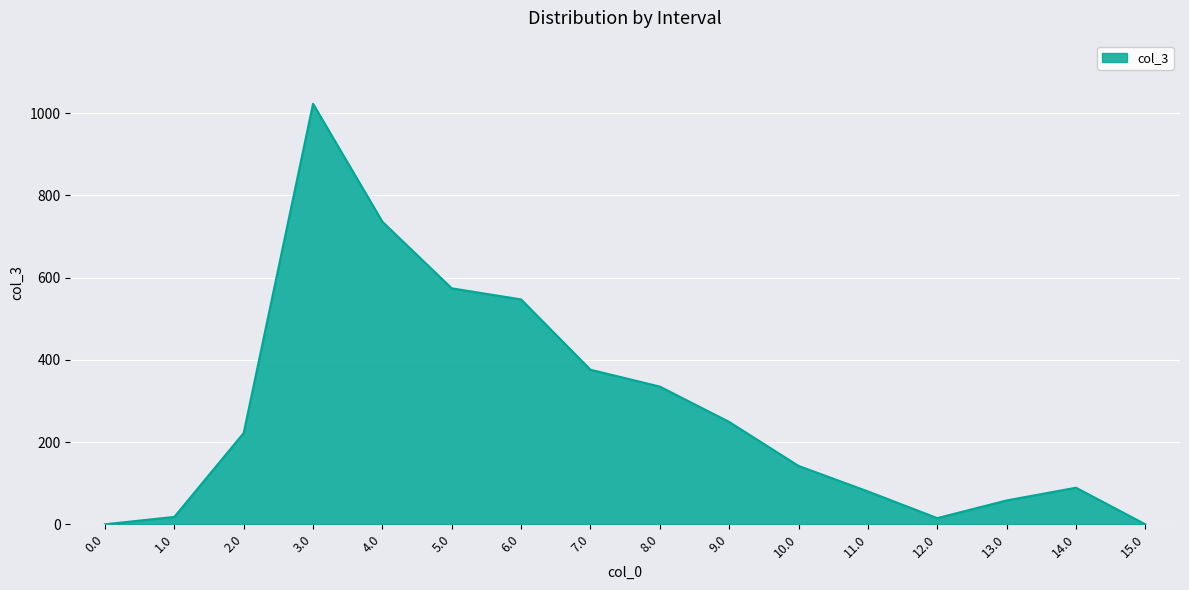

What is the maximum value shown in the chart?

1023